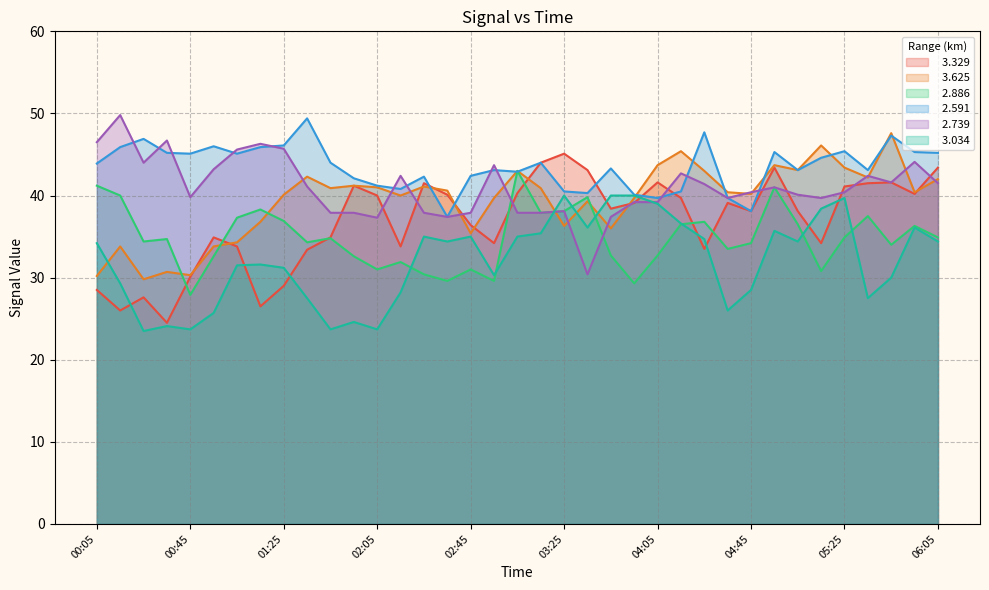

How many intersections are there between   2.886 and   3.329?

7